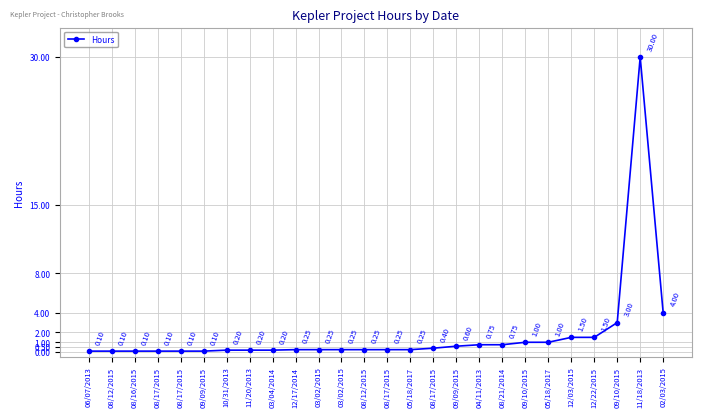

List the labels in order of value, largest first.

11/18/2013, 02/03/2015, 09/10/2015, 12/03/2015, 12/22/2015, 09/10/2015, 05/18/2017, 04/11/2013, 08/21/2014, 09/09/2015, 08/17/2015, 12/17/2014, 03/02/2015, 03/02/2015, 08/12/2015, 08/17/2015, 05/18/2017, 10/31/2013, 11/20/2013, 03/04/2014, 06/07/2013, 08/12/2015, 08/16/2015, 08/17/2015, 08/17/2015, 09/09/2015